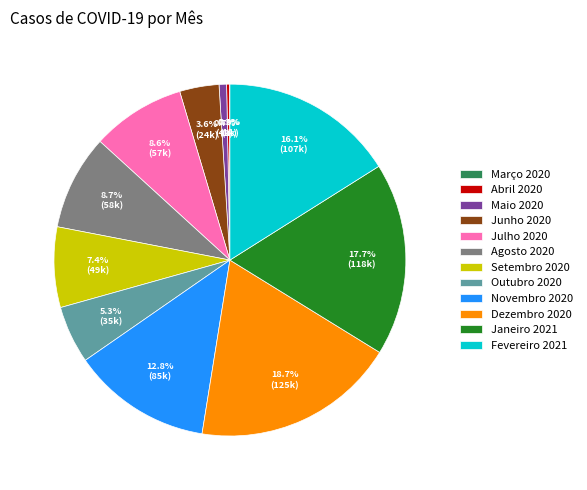

To the nearest percent, what is the combined percentage of Junho 2020 and Dezembro 2020?

22%